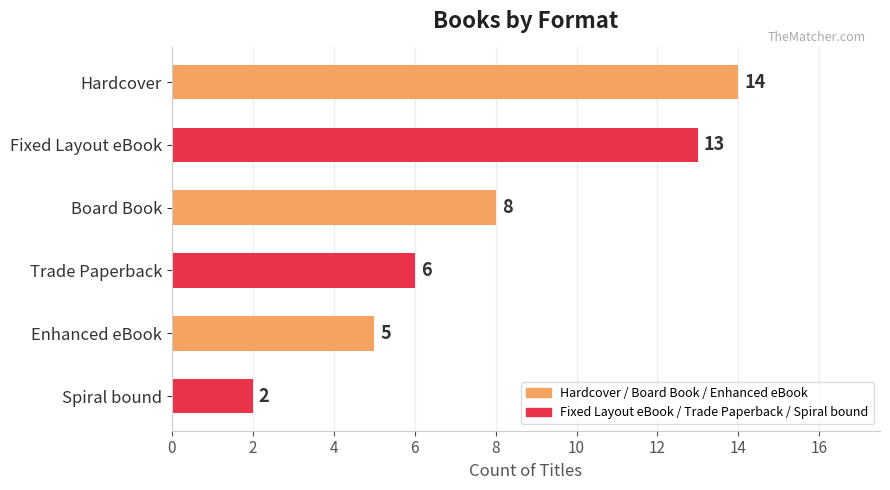

What is the label of the 2nd bar from the top?

Fixed Layout eBook